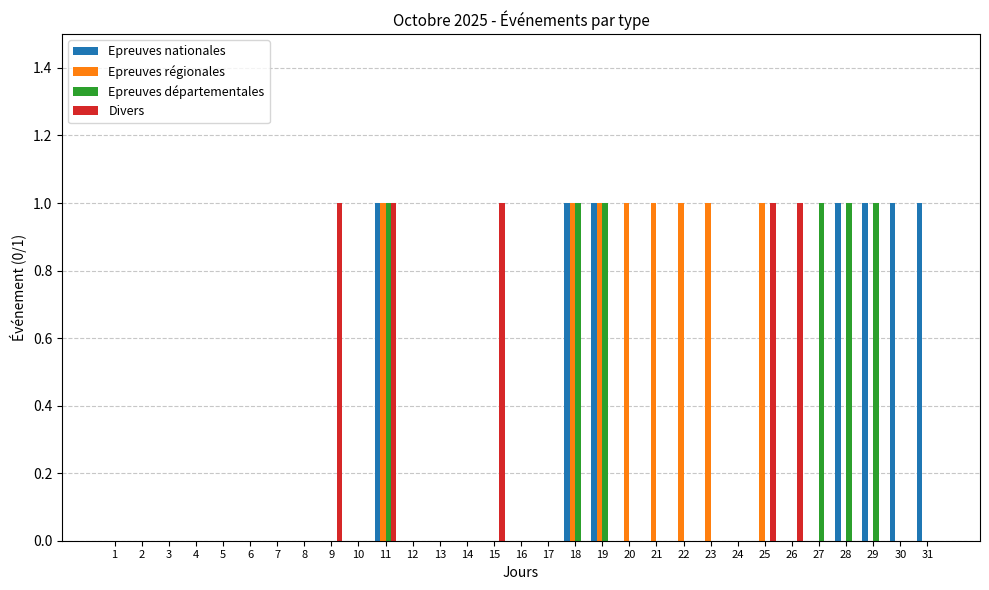

Reading left to right, extract all data points from this chart.

Epreuves nationales: 1=0	2=0	3=0	4=0	5=0	6=0	7=0	8=0	9=0	10=0	11=1	12=0	13=0	14=0	15=0	16=0	17=0	18=1	19=1	20=0	21=0	22=0	23=0	24=0	25=0	26=0	27=0	28=1	29=1	30=1	31=1
Epreuves régionales: 1=0	2=0	3=0	4=0	5=0	6=0	7=0	8=0	9=0	10=0	11=1	12=0	13=0	14=0	15=0	16=0	17=0	18=1	19=1	20=1	21=1	22=1	23=1	24=0	25=1	26=0	27=0	28=0	29=0	30=0	31=0
Epreuves départementales: 1=0	2=0	3=0	4=0	5=0	6=0	7=0	8=0	9=0	10=0	11=1	12=0	13=0	14=0	15=0	16=0	17=0	18=1	19=1	20=0	21=0	22=0	23=0	24=0	25=0	26=0	27=1	28=1	29=1	30=0	31=0
Divers: 1=0	2=0	3=0	4=0	5=0	6=0	7=0	8=0	9=1	10=0	11=1	12=0	13=0	14=0	15=1	16=0	17=0	18=0	19=0	20=0	21=0	22=0	23=0	24=0	25=1	26=1	27=0	28=0	29=0	30=0	31=0